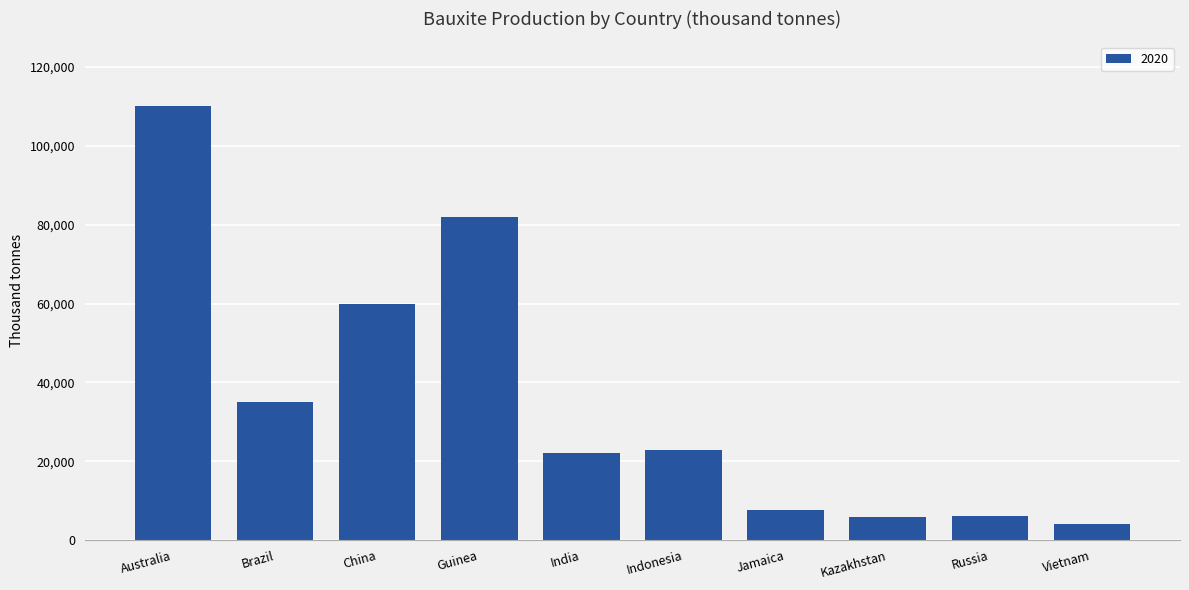

Approximately how many times larger is the value at Australia compared to Brazil?

3.1